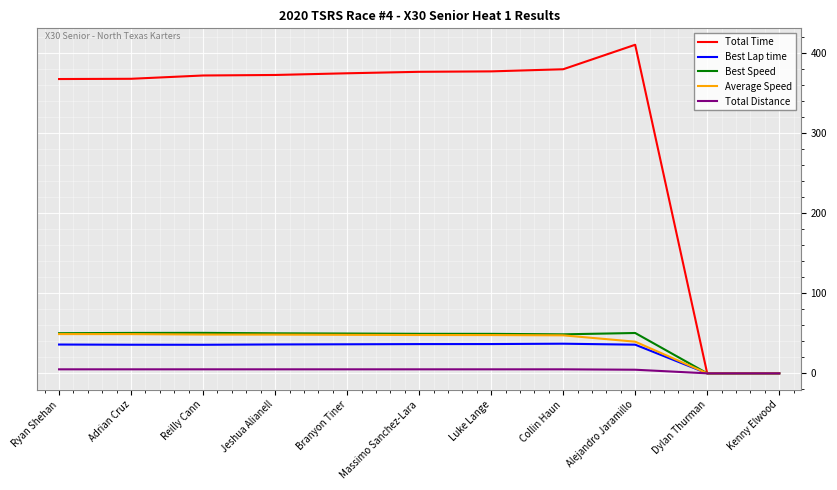

Is it true that Total Time equals 169.6 at Jeshua Alianell?

False